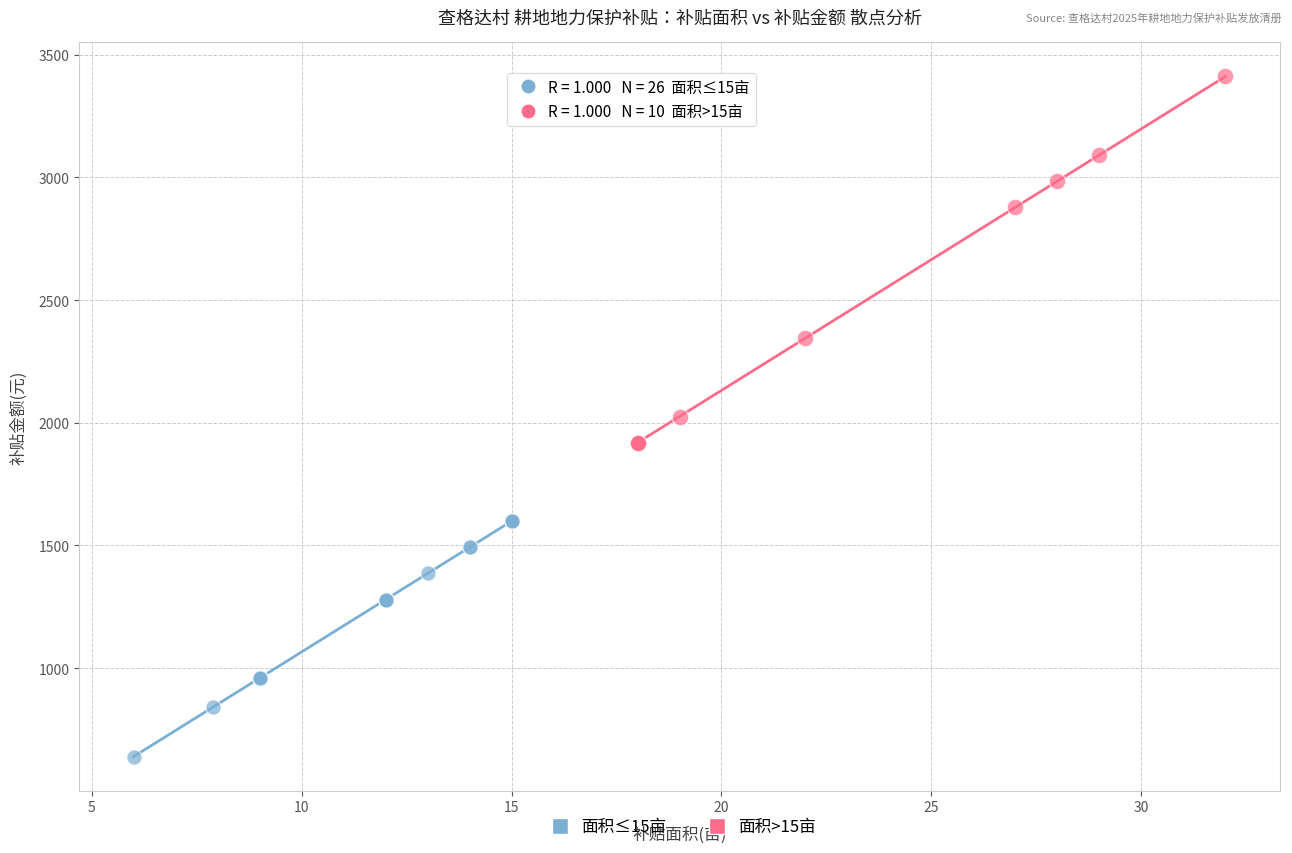

Which series reaches the minimum Y coordinate?

面积≤15亩